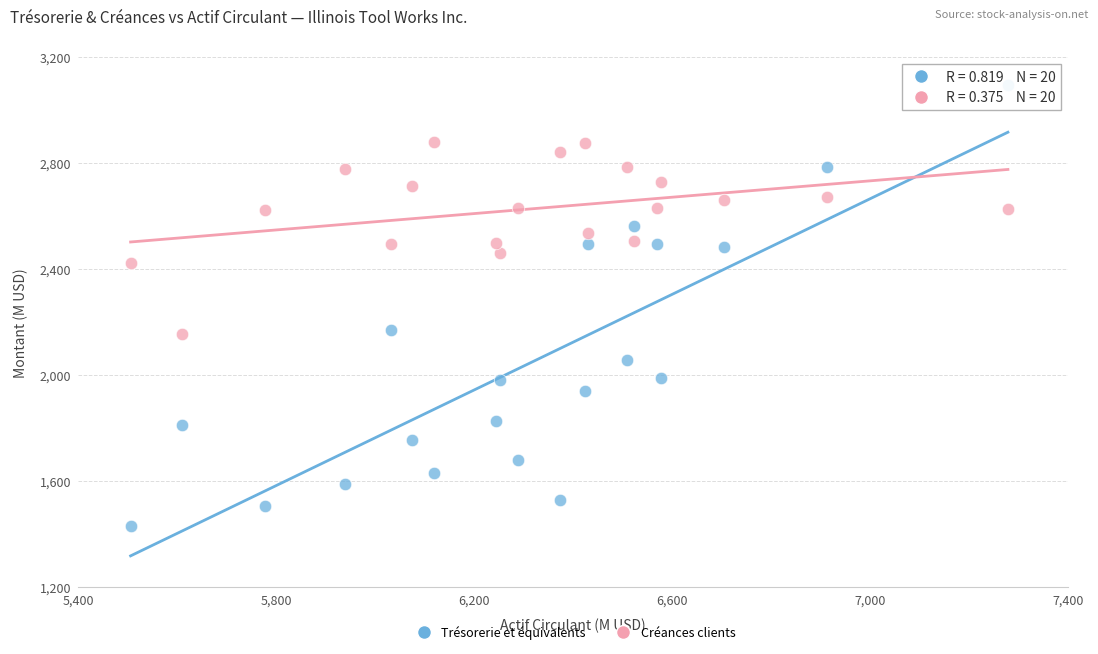

Which series reaches the minimum Y coordinate?

Trésorerie et équivalents